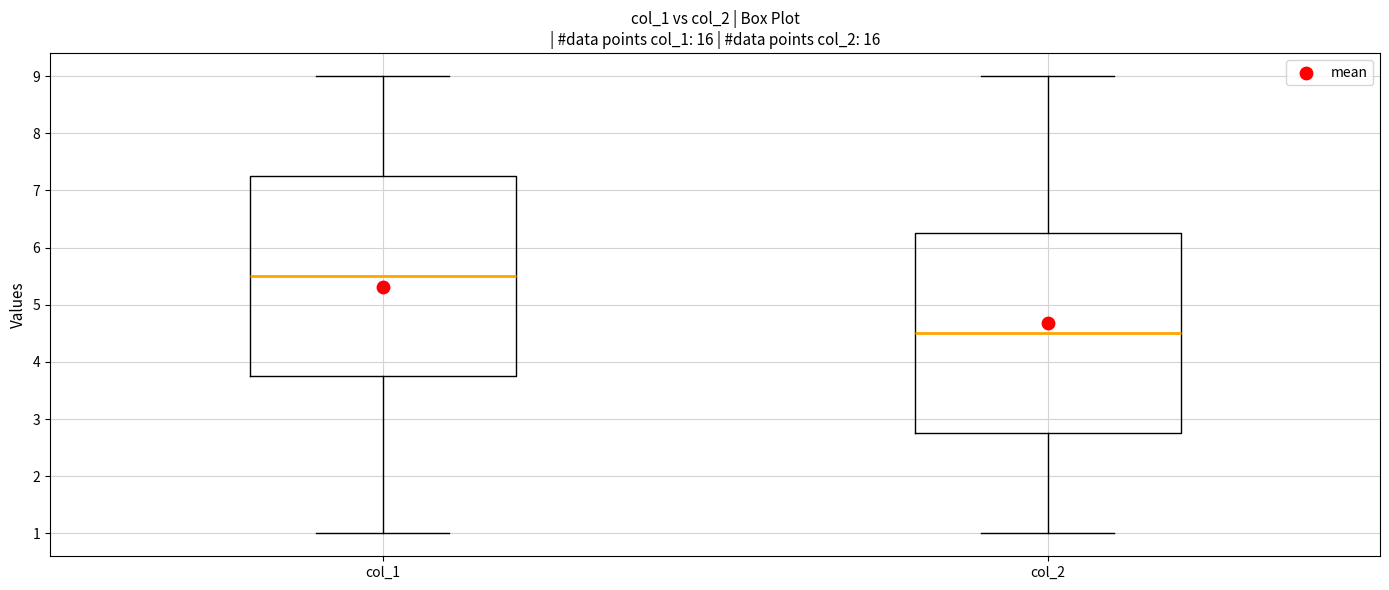

Reading left to right, transcribe this box plot: for each box, give where its median line is, the range the box spans, and where its two whiskers end, as read against the y-axis. The values are not printed on the chart, so give them approximately, as read against the axis.

col_1: median 5.5, box 3.8 to 7.3, whiskers 1.0 to 9.0
col_2: median 4.5, box 2.8 to 6.3, whiskers 1.0 to 9.0